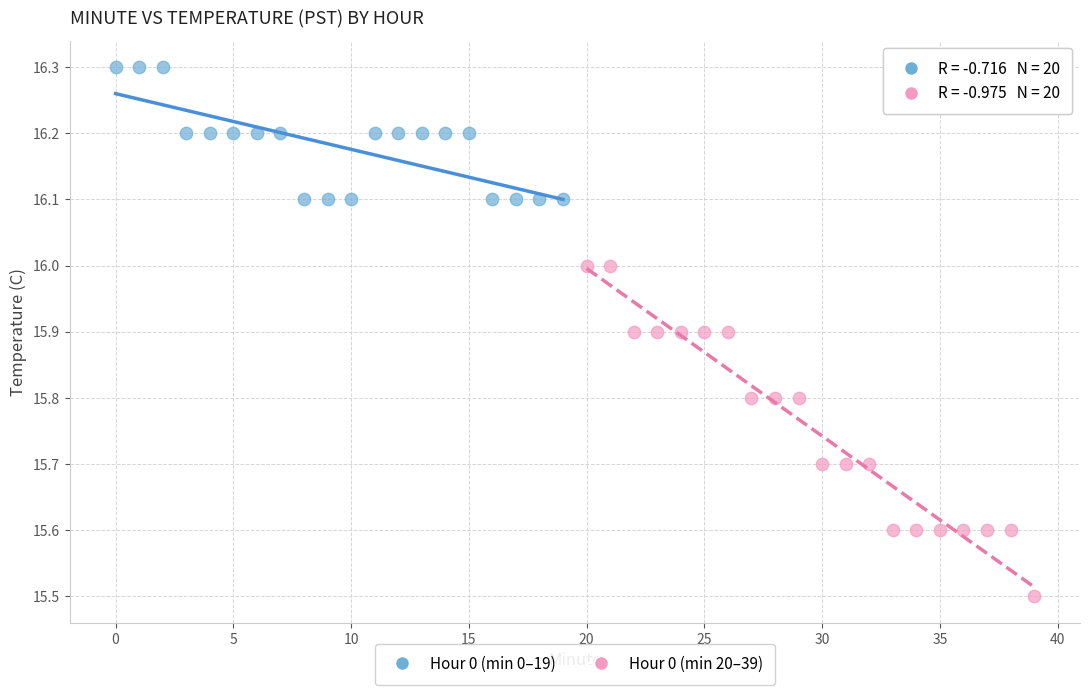

Which series has the largest Y range (max minus min)?

Hour 0 (min 20–39)